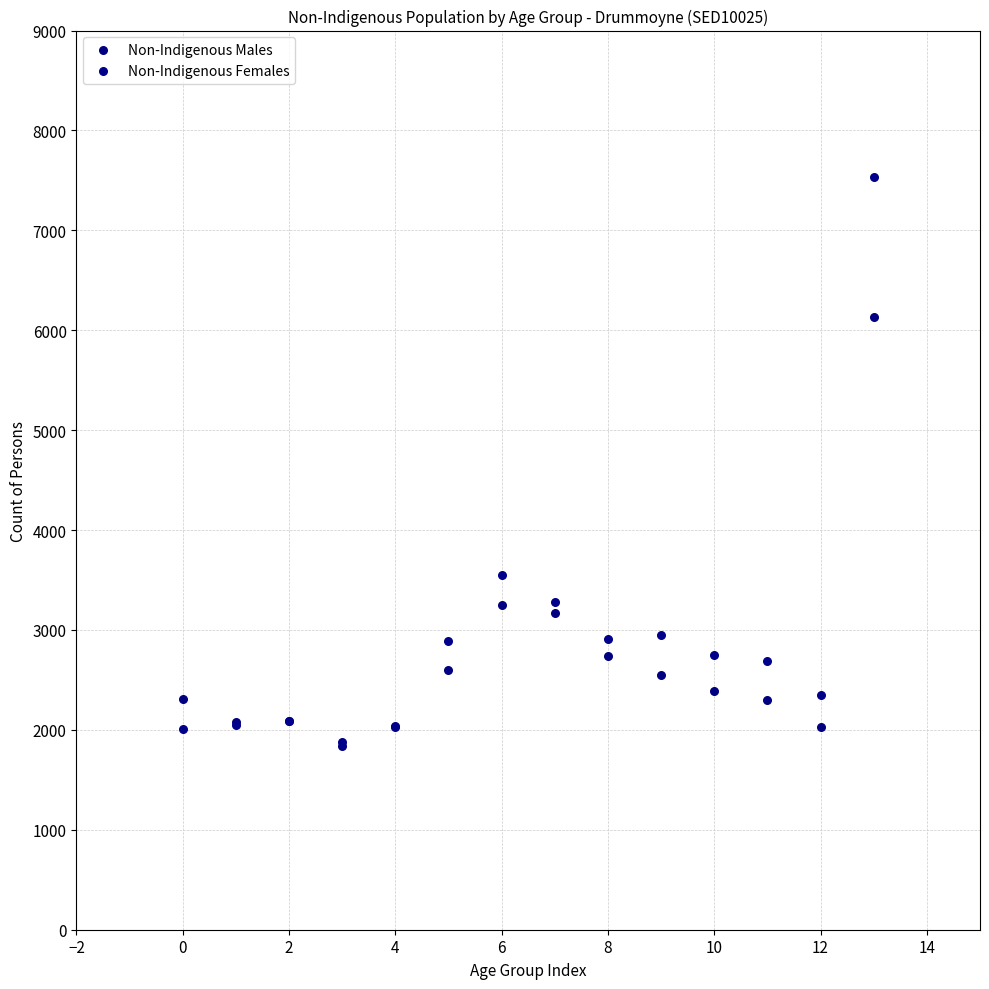

Which series contains the highest Y value?

Non-Indigenous Females